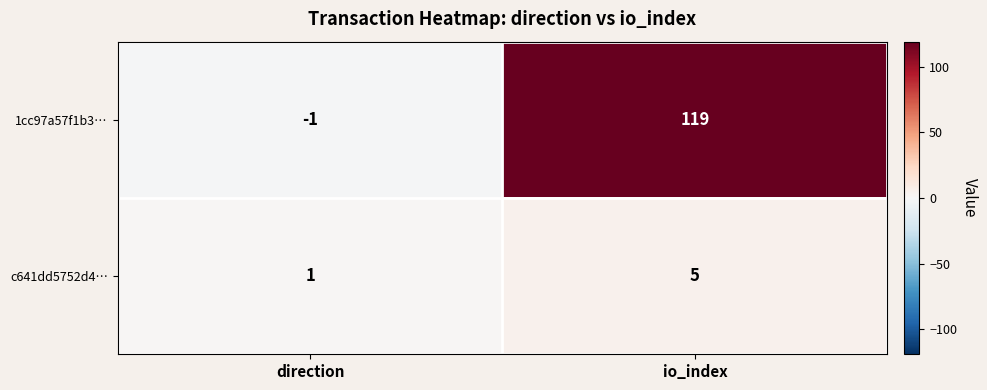

What is the difference between the 1cc97a57f1b3… values at io_index and direction?

120